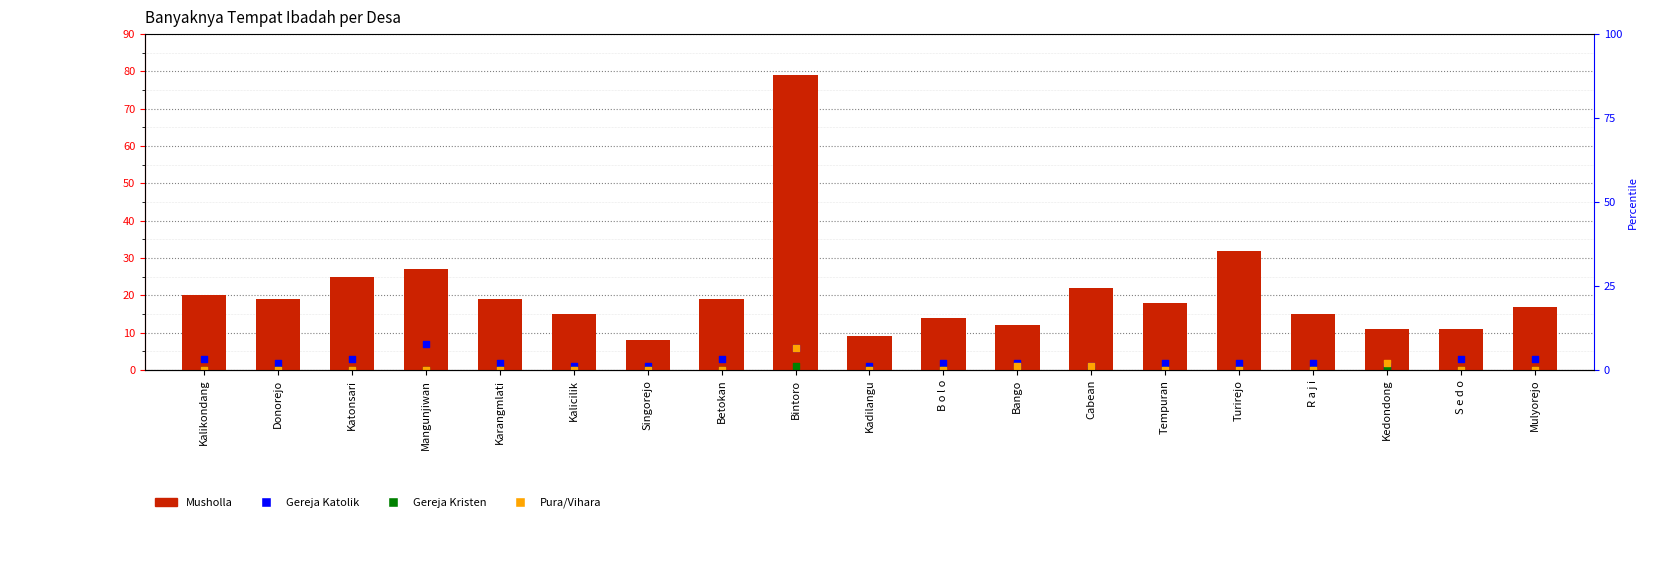

What is the total value across all series at Kedondong?

14